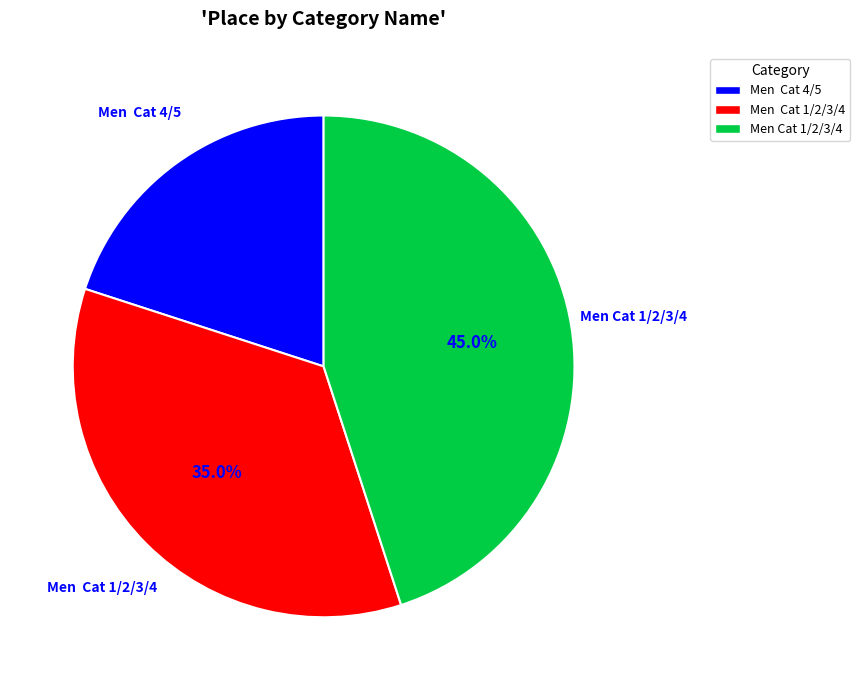

Is there a majority slice in this chart?

No